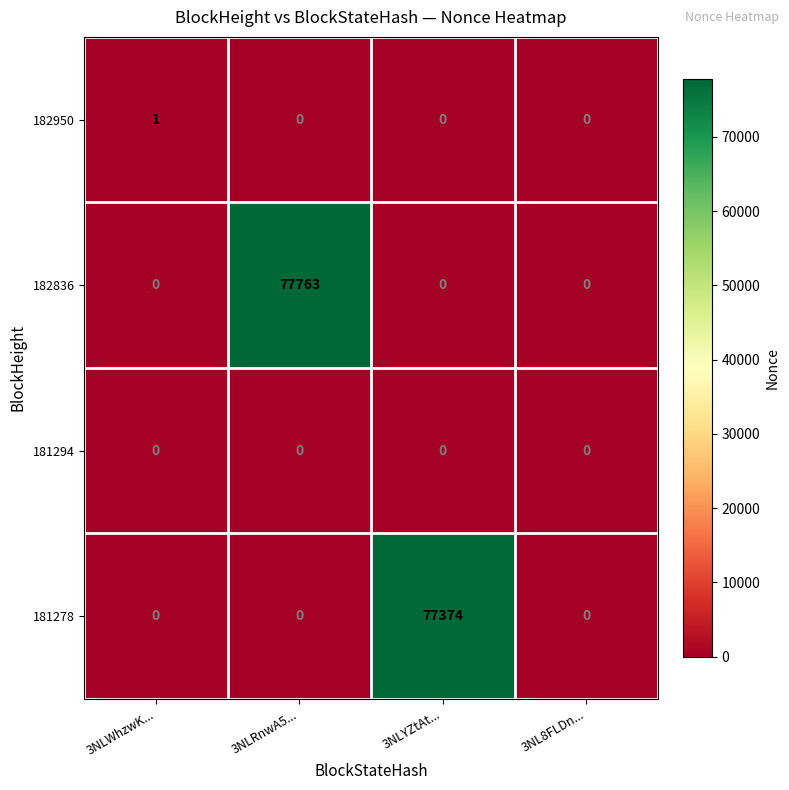

The 181278 series shows -25794 at 3NLRnwA5.... True or false?

False